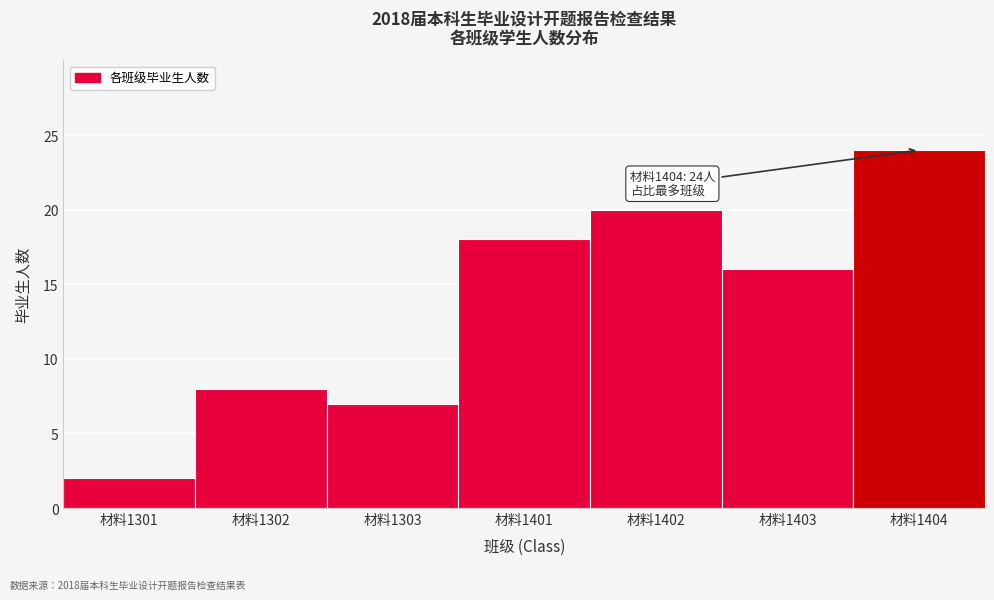

Reading right to left, what are all the values shown in this chart?

材料1404=24	材料1403=16	材料1402=20	材料1401=18	材料1303=7	材料1302=8	材料1301=2